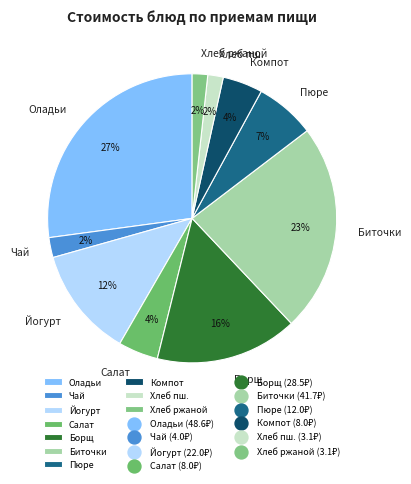

How many slices are in this pie chart?

10